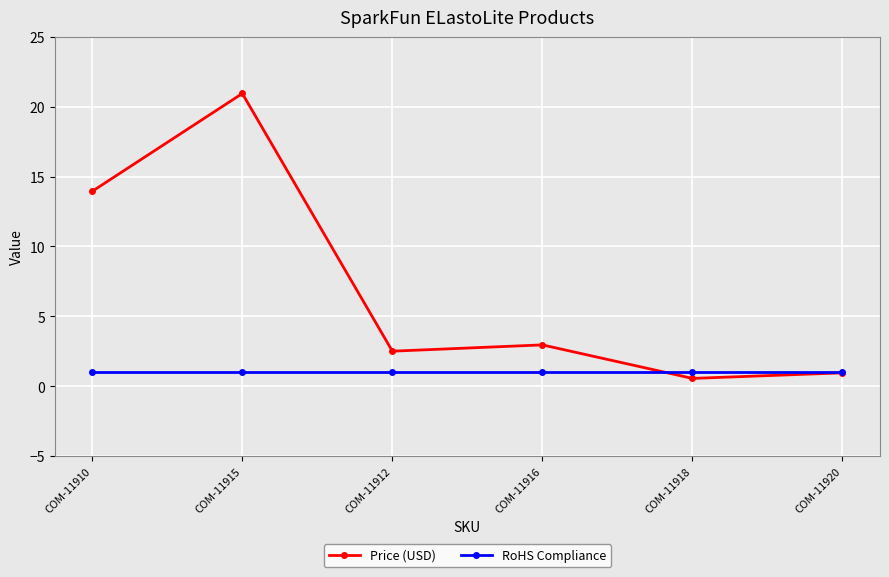

The value of RoHS Compliance at COM-11915 is 1.0. True or false?

True